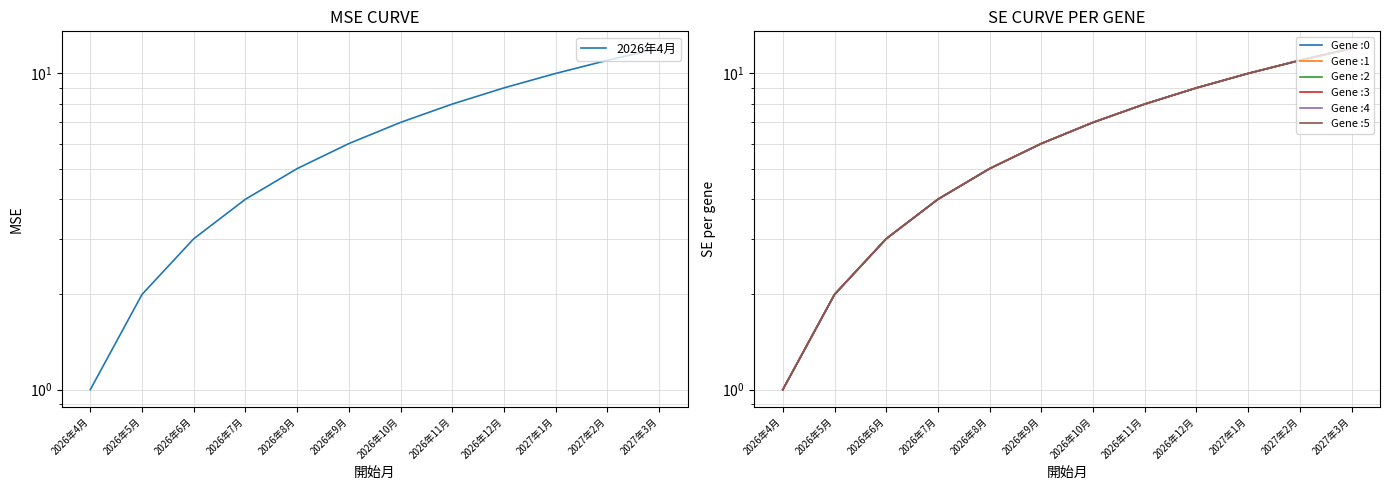

What is the value of the 7th point from the left?

7